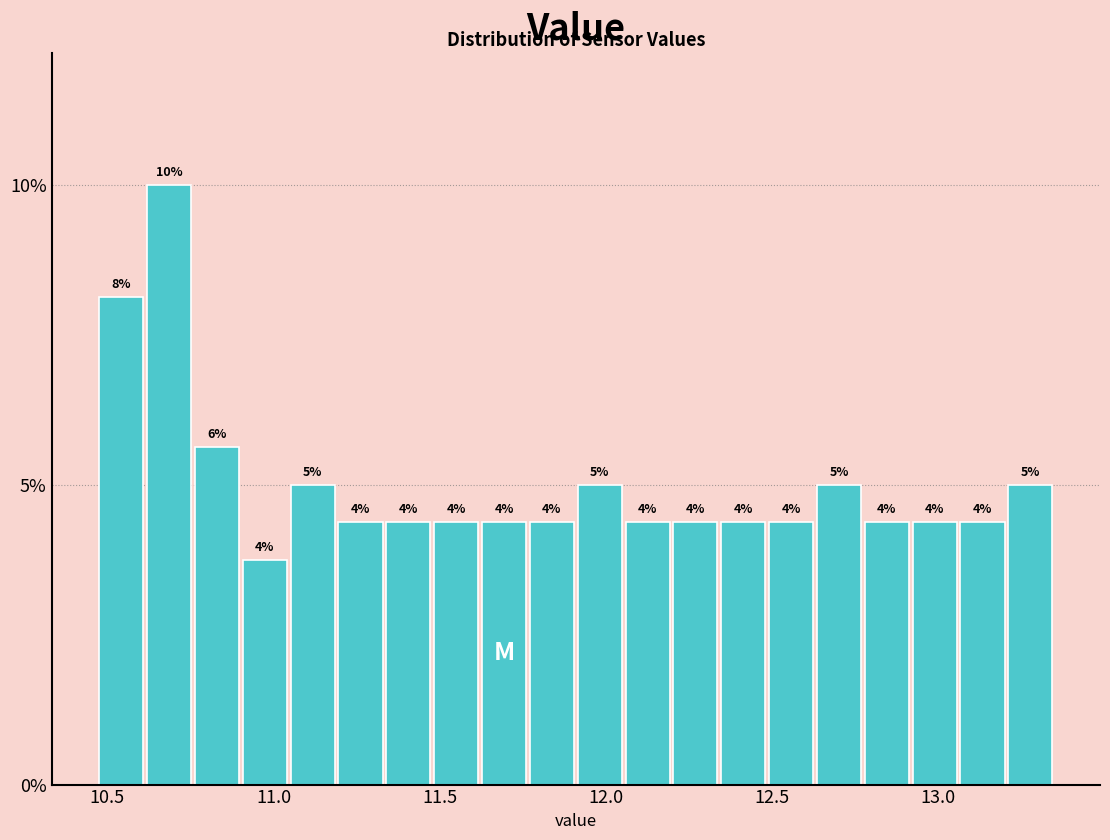

Around what value on the x-axis is the tallest bar? Give the approximate position of its centre, as read against the axis.

10.70